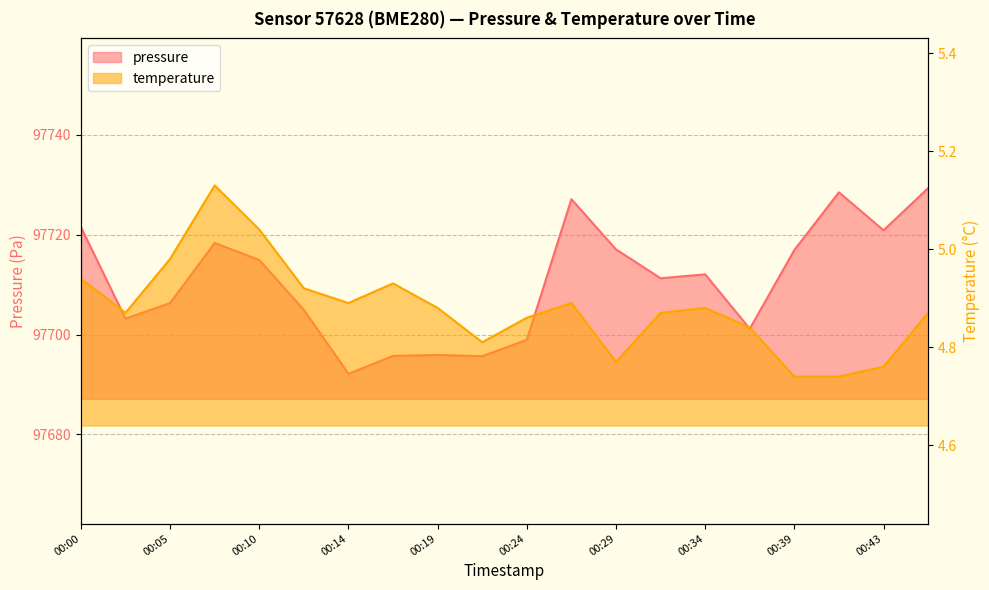

True or false: pressure has a value of 97728.5 at 00:41.

True